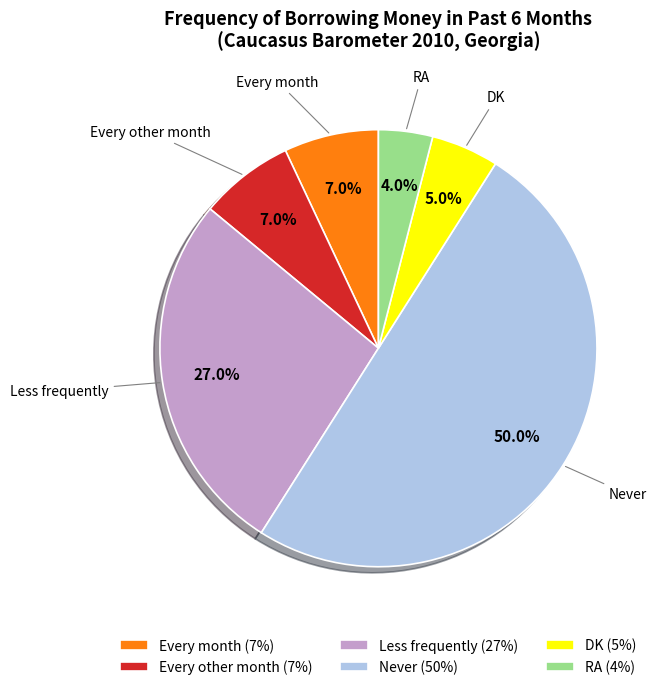

To the nearest percent, what percentage of the pie is Never?

50%